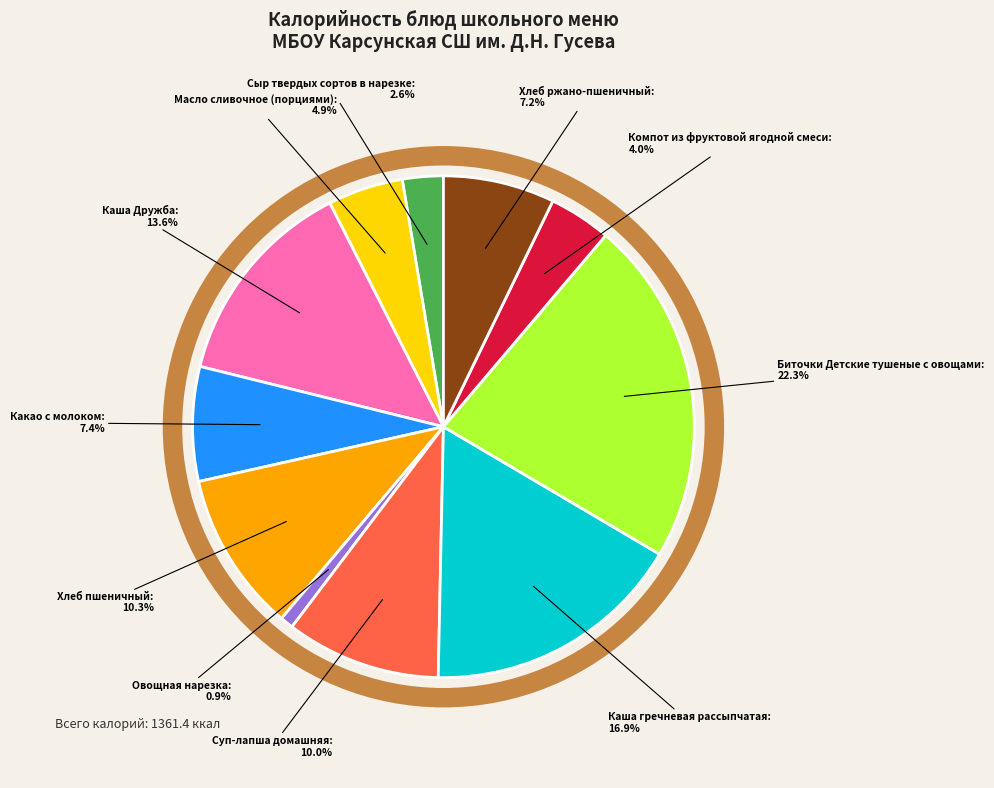

Is Компот из фруктовой ягодной смеси the majority of the pie?

No